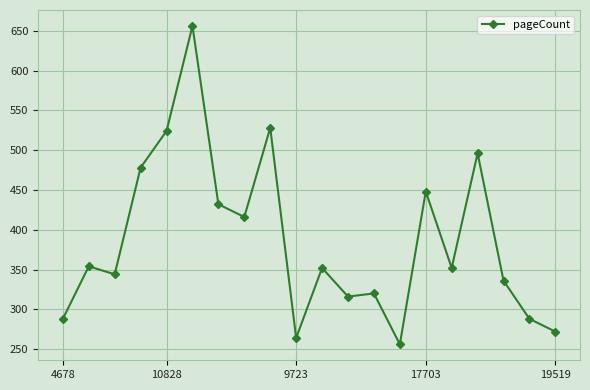

What is the smallest value displayed?

256